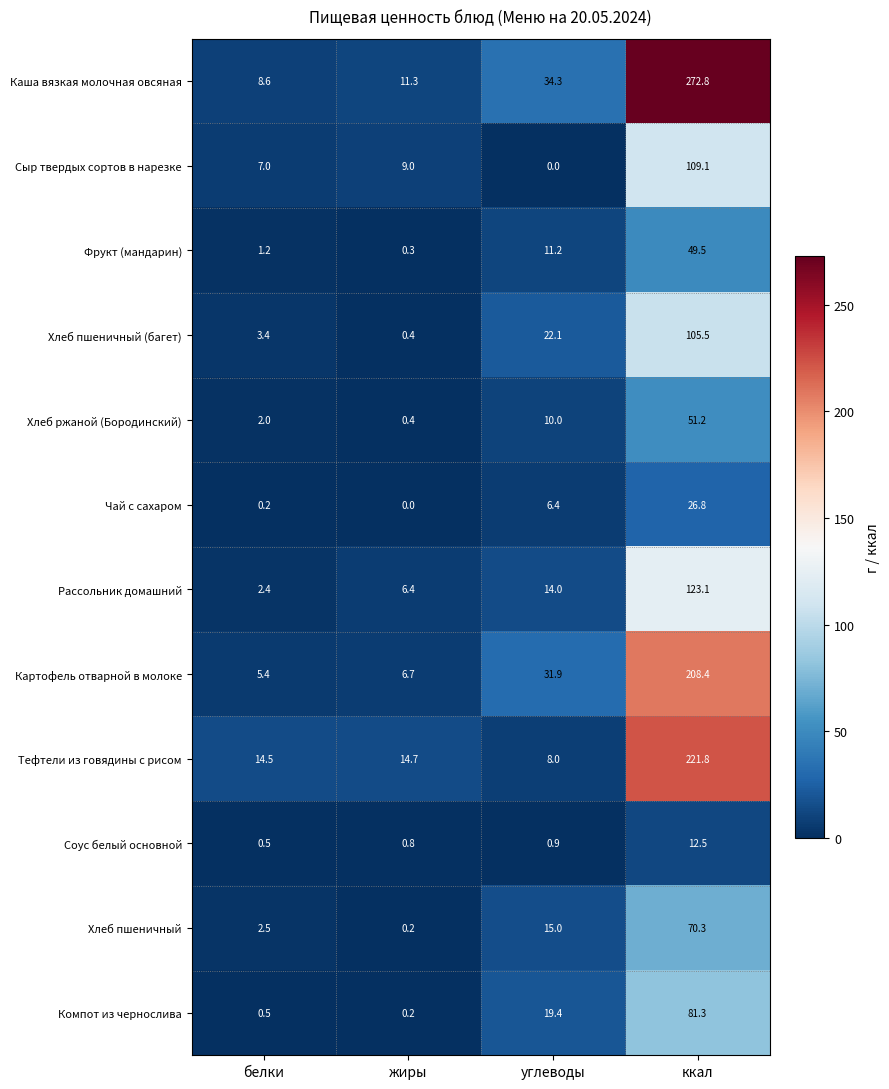

Is the value of Компот из чернослива at белки greater than the value of Тефтели из говядины с рисом at белки?

No